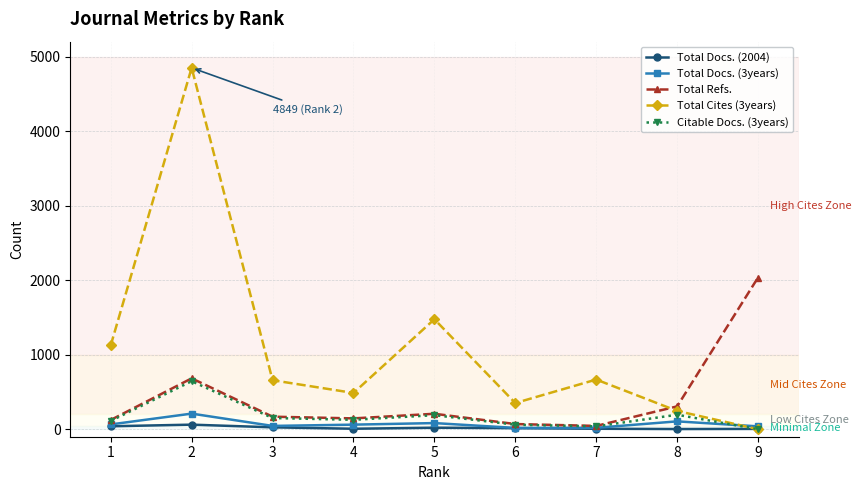

What is the maximum value shown in the chart?

4849